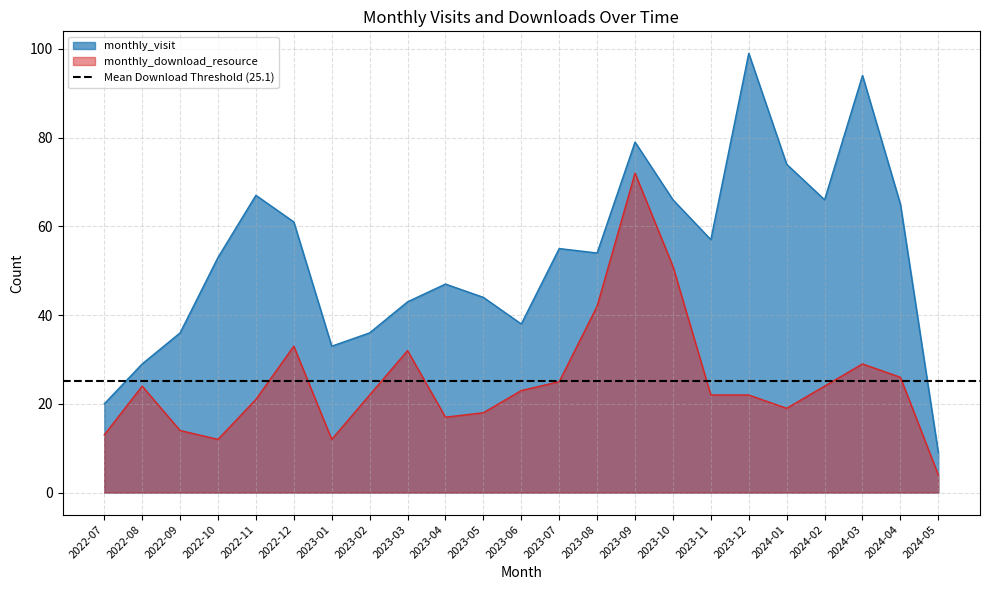

Which category has the lowest value in the monthly_download_resource series?

2024-05